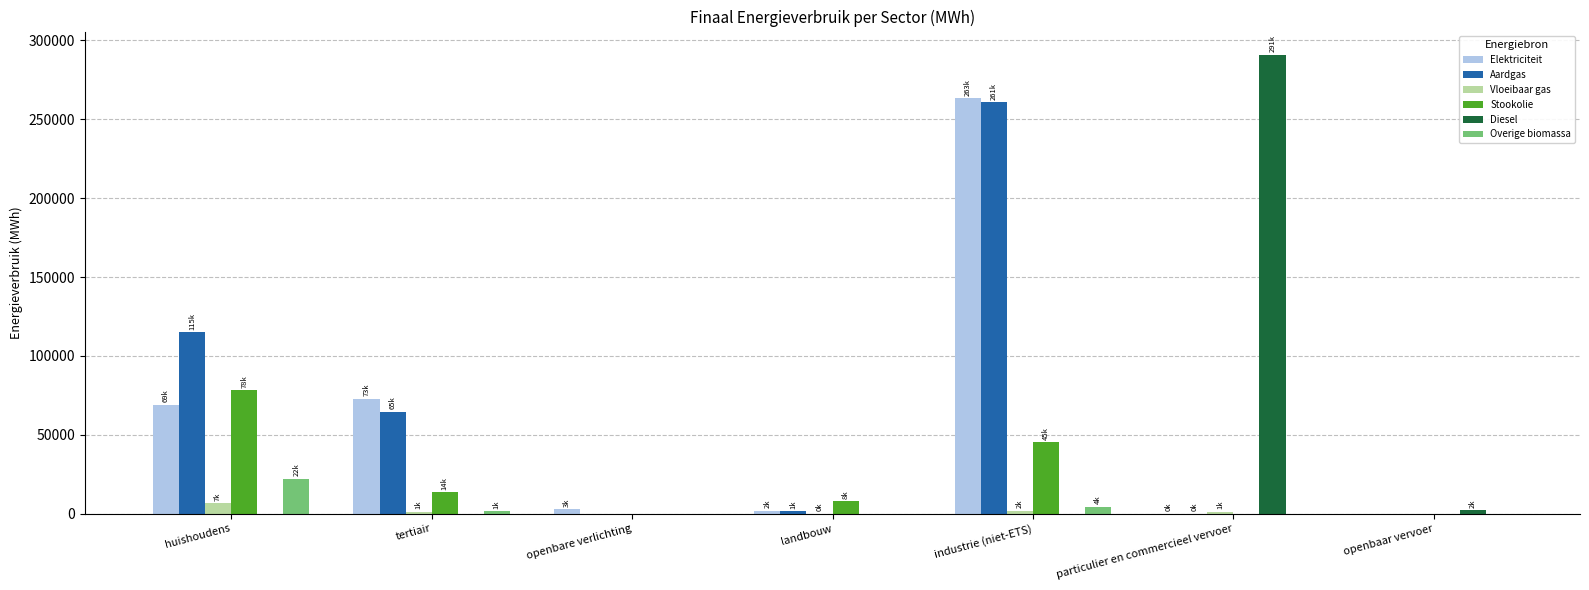

Which category has the highest value across all series?

particulier en commercieel vervoer